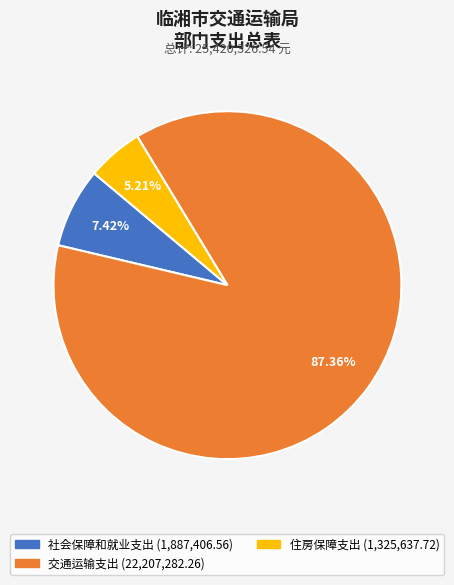

What is the ratio of the value at 社会保障和就业支出 to the value at 住房保障支出?

1.4